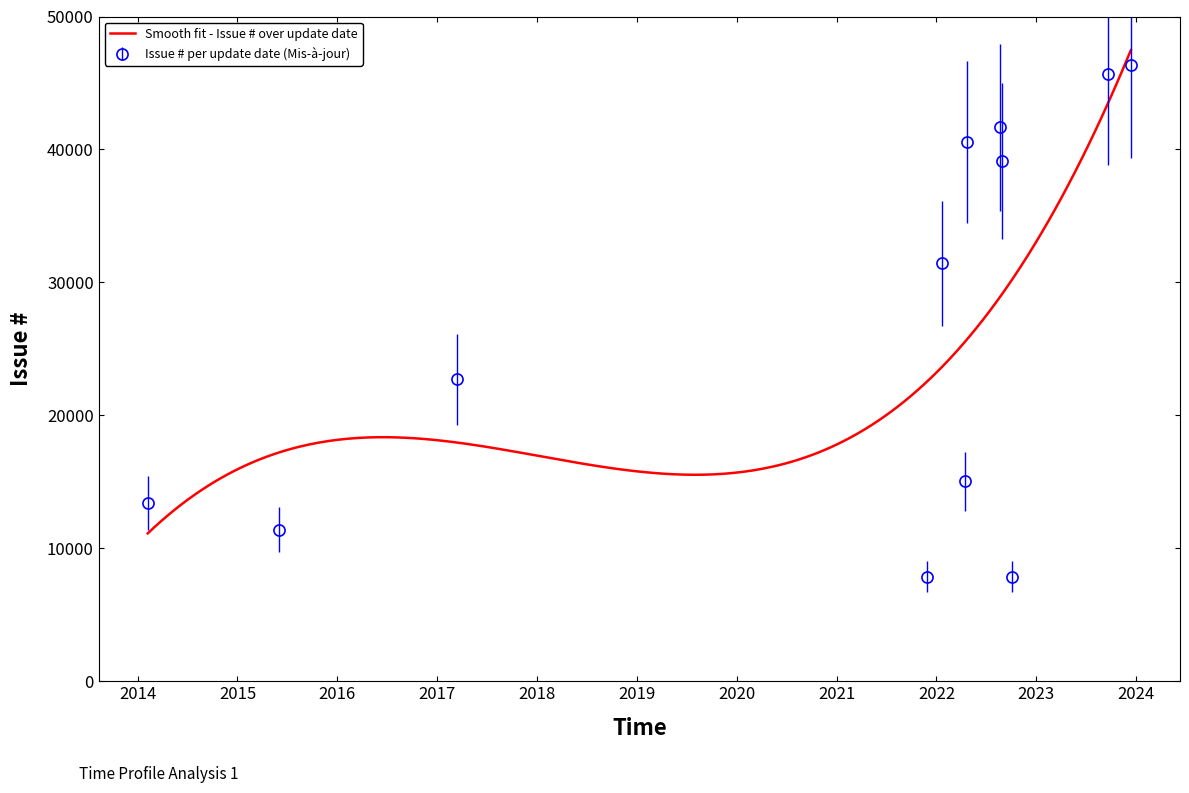

Read the value at 2023-09-22.

45659